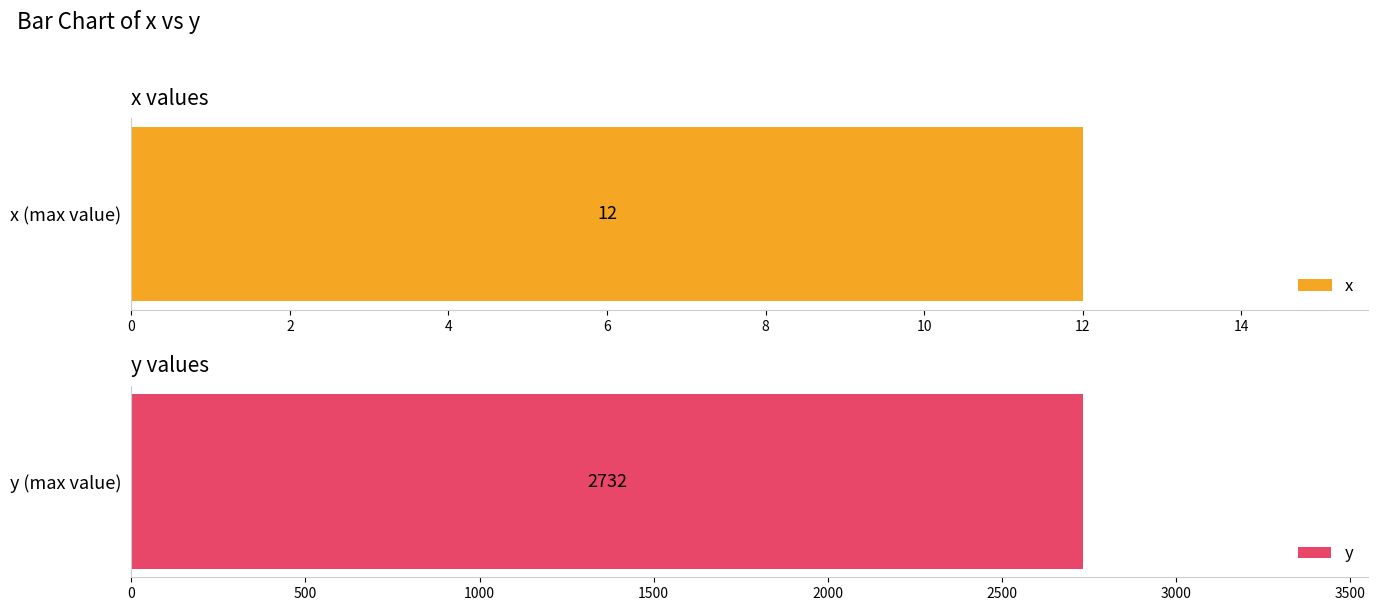

Which series has the largest total across all categories?

y